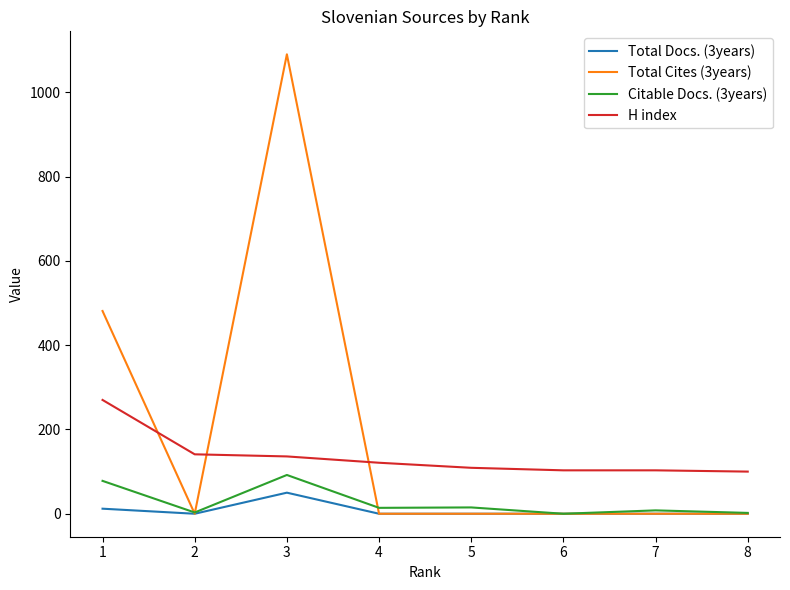

What is the difference between the maximum and minimum values in the Total Docs. (3years) series?

50